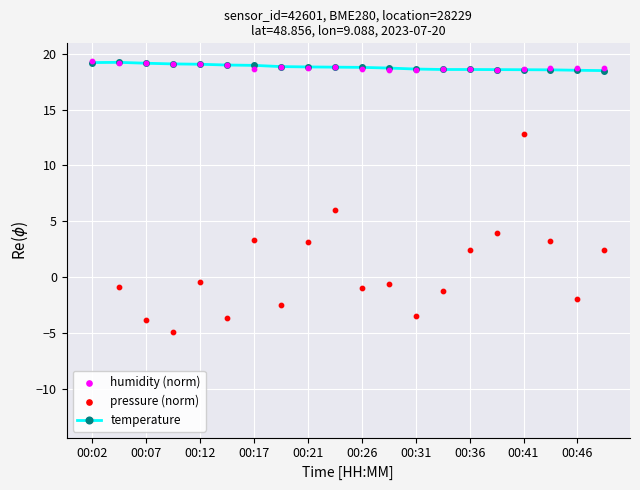

What is the minimum value for temperature?

18.5